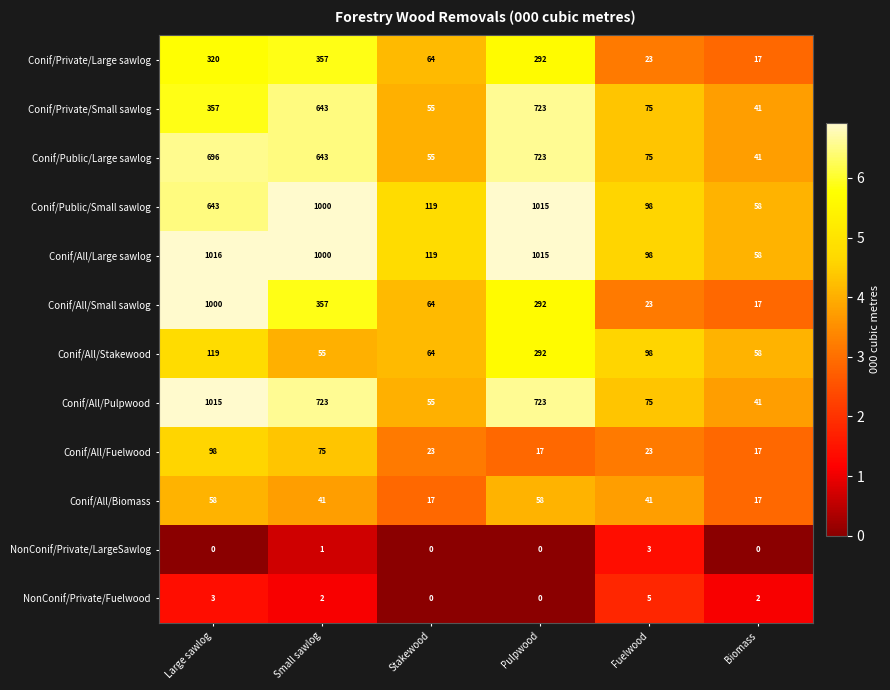

True or false: Conif/All/Large sawlog has a value of 1725 at Large sawlog.

False